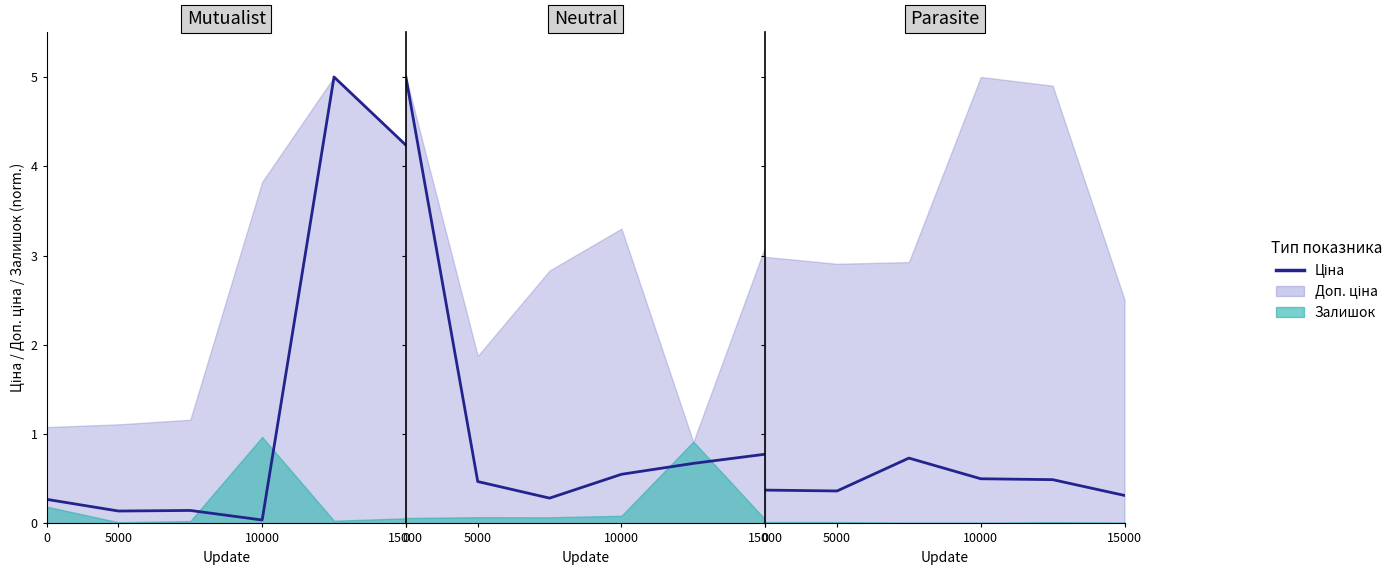

What is the sum of all values?

2.8